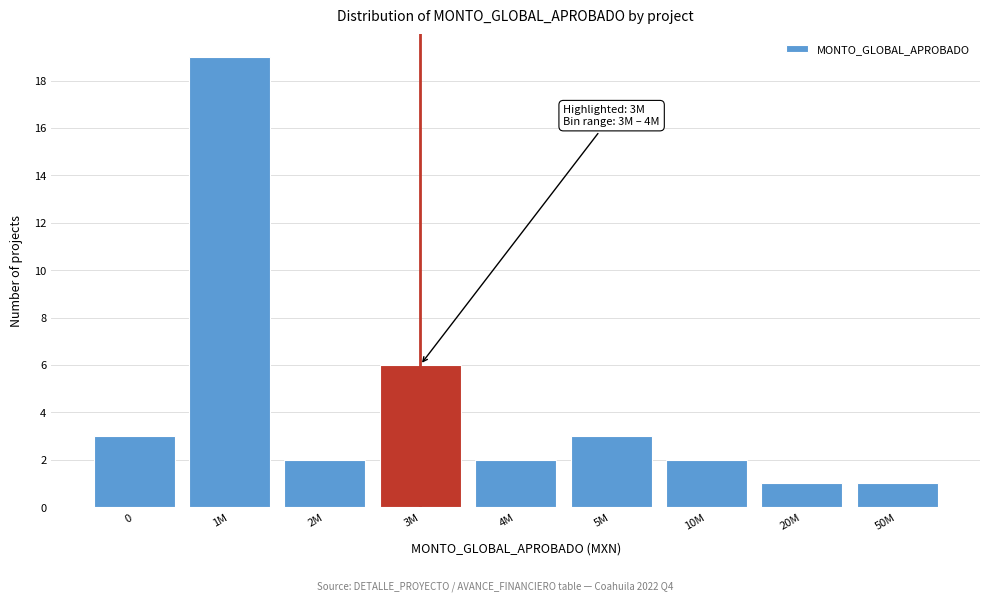

Reading right to left, extract all data points from this chart.

1	1	2	3	2	6	2	19	3